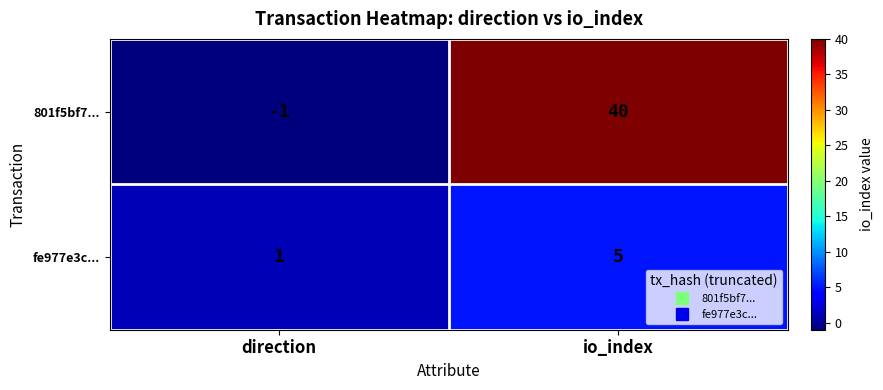

What is the highest value of the fe977e3c... series?

5